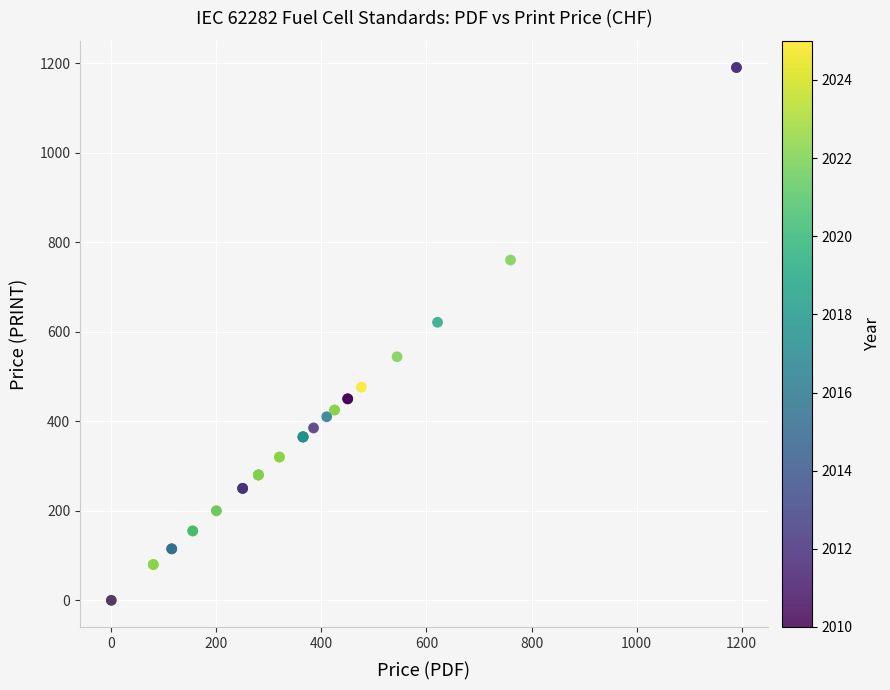

What Y value in the scatter plot is closest to 595?

621